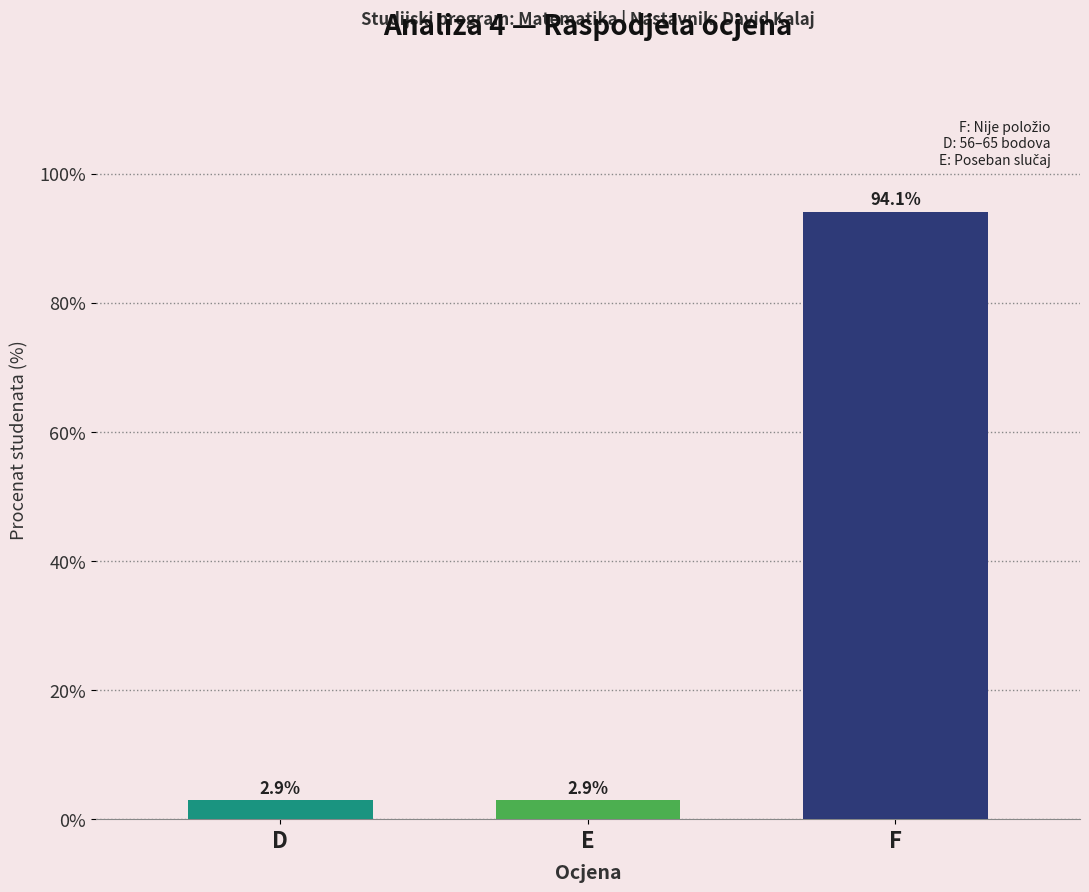

What is the difference between the maximum and second lowest values?

91.2